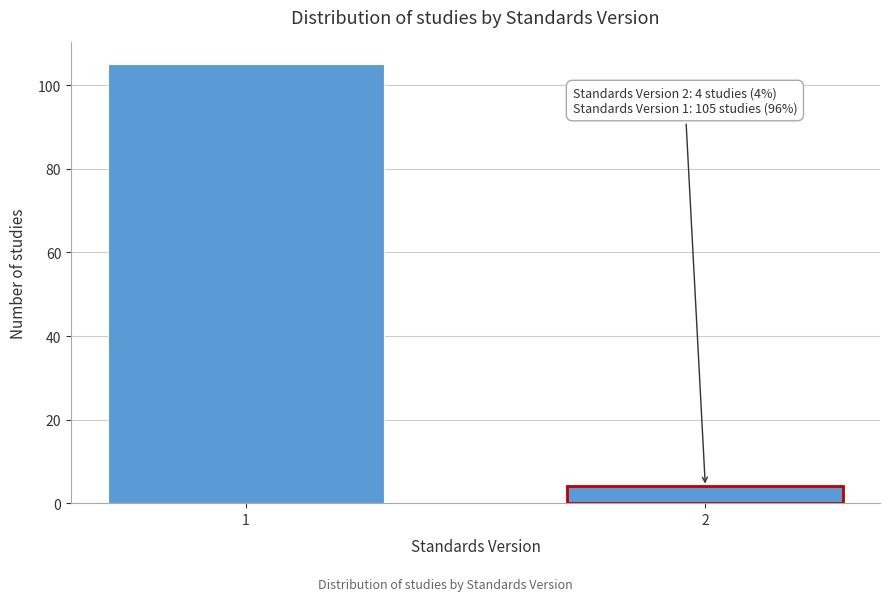

Reading left to right, what are all the values shown in this chart?

1=105	2=4